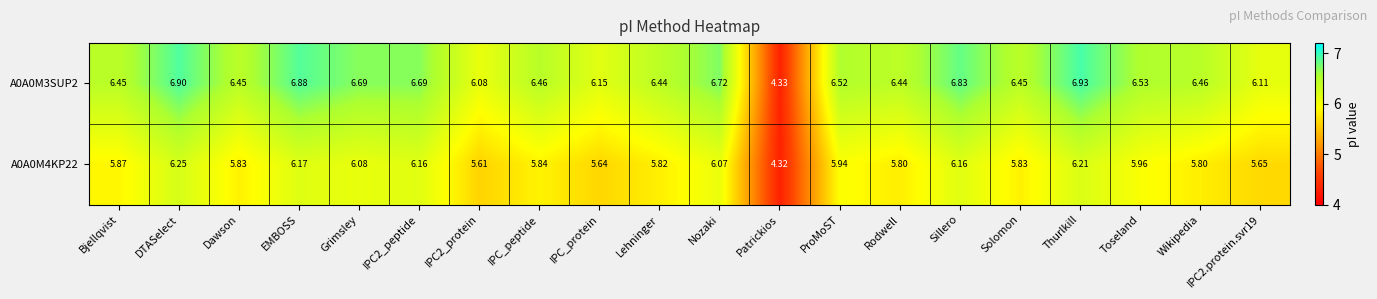

At which category is the sum across all series the highest?

DTASelect